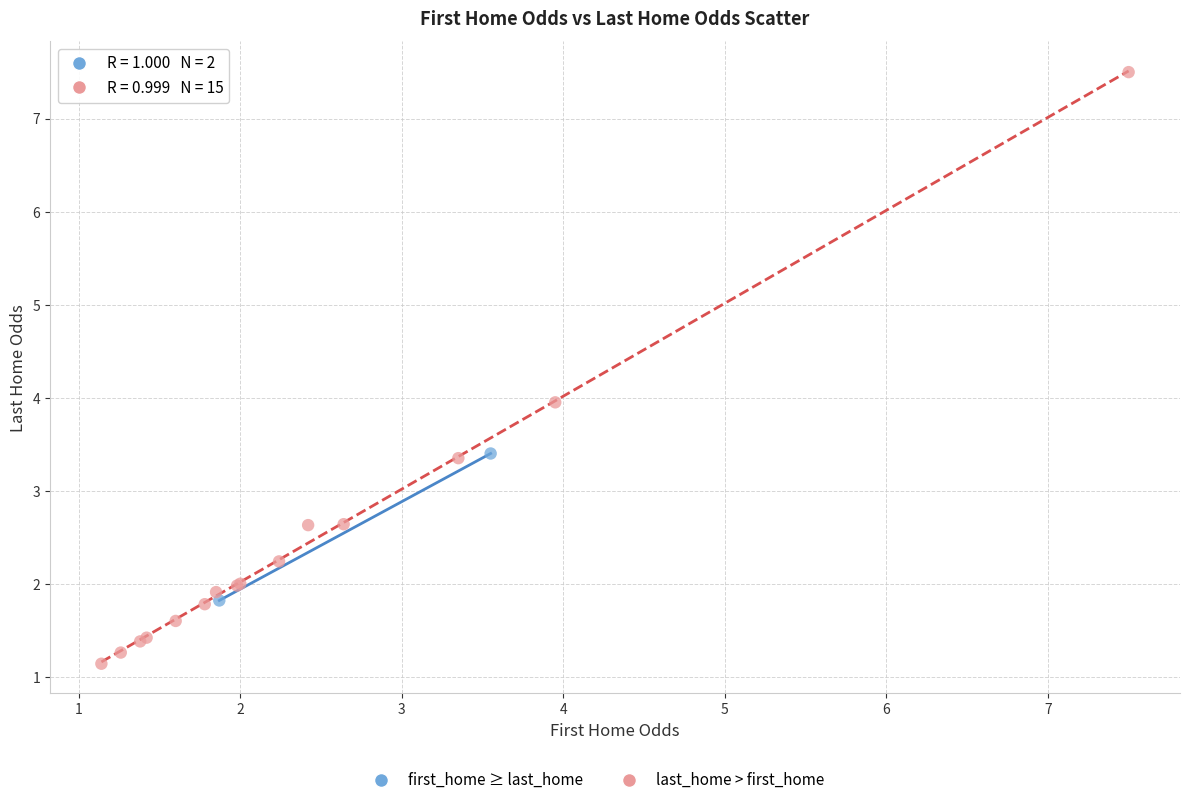

Which series has the widest spread of Y values?

last_home > first_home